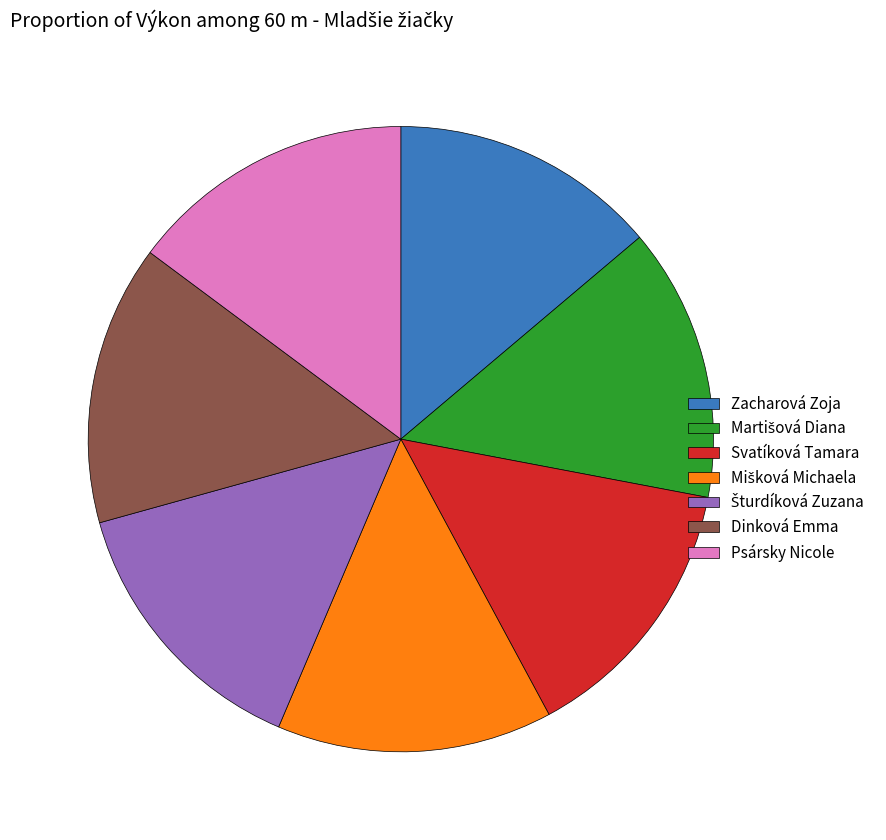

Do Psársky Nicole and Svatíková Tamara together represent more than half of the pie?

No